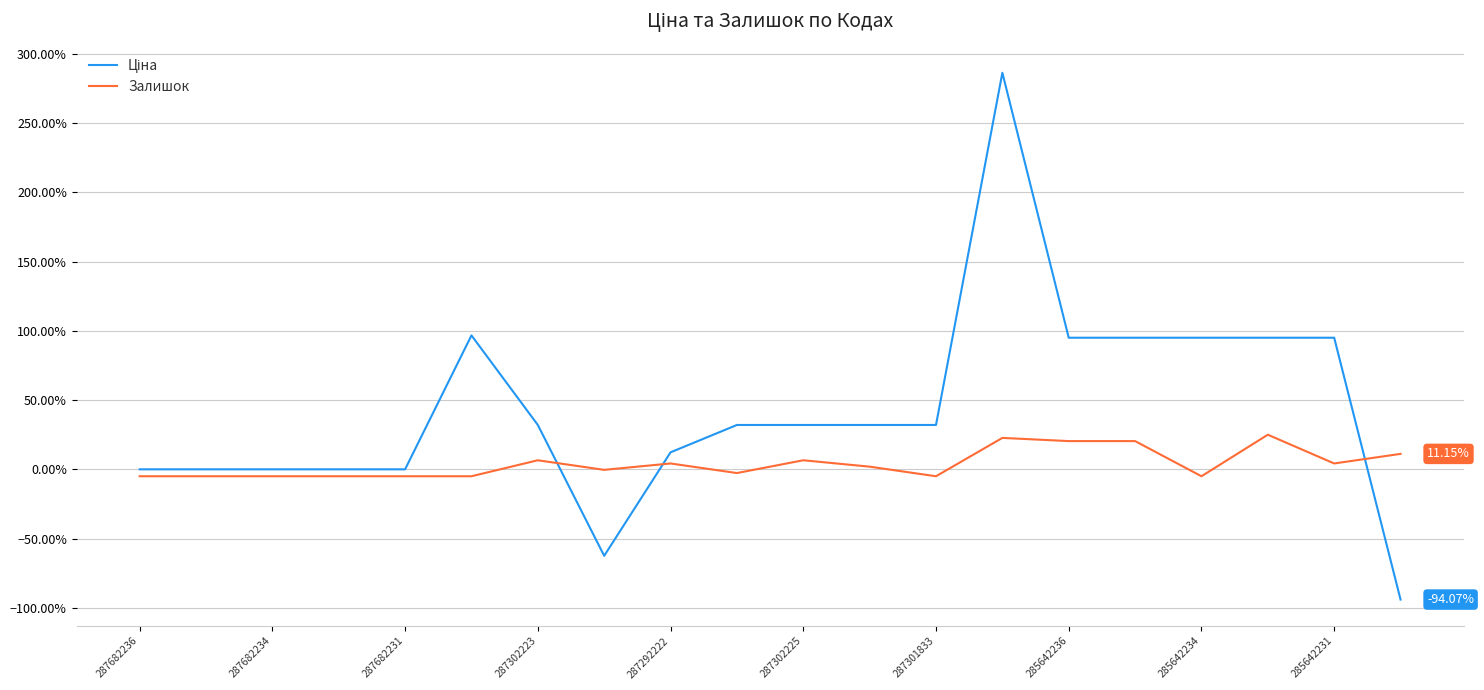

What is the difference between the maximum and minimum values in the Залишок series?

30.0